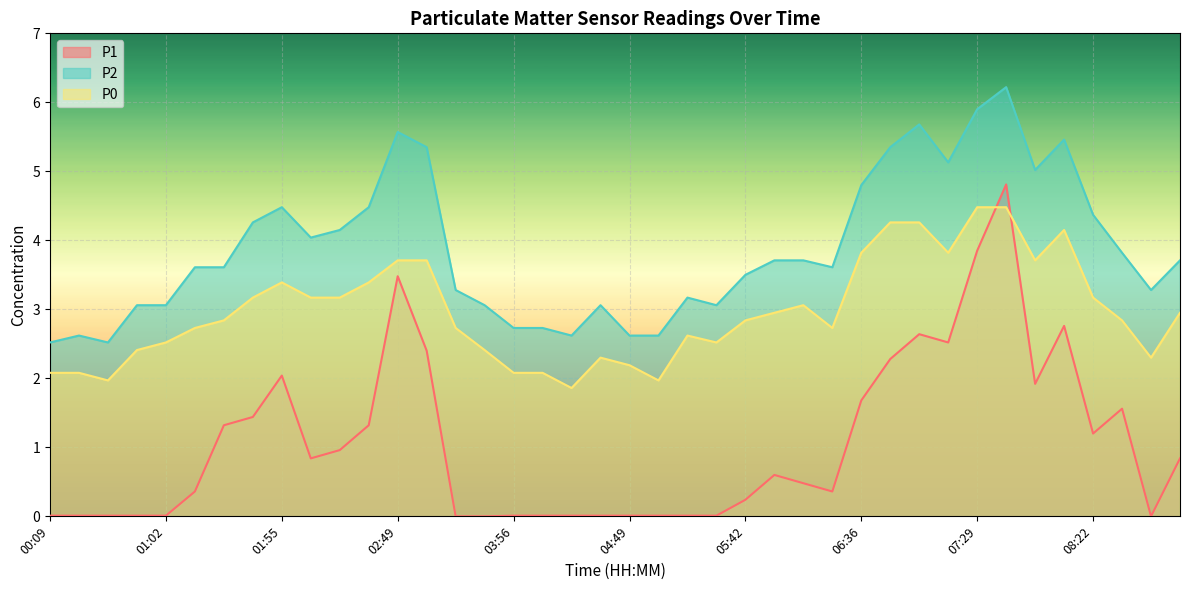

What is the difference between the second highest and minimum values in the P0 series?

2.6